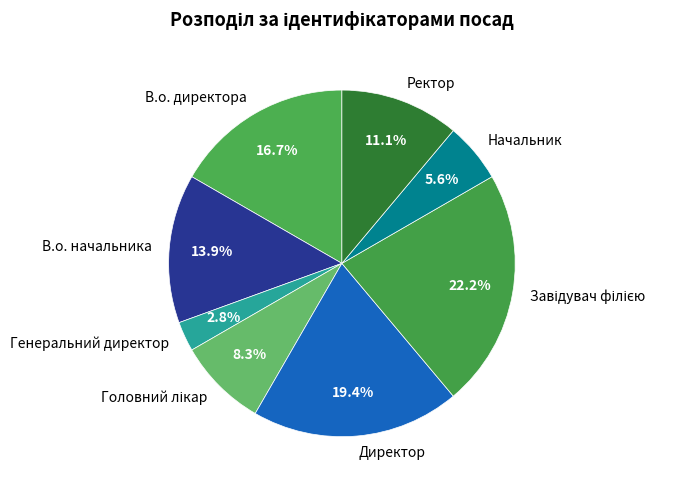

Is Начальник the majority of the pie?

No